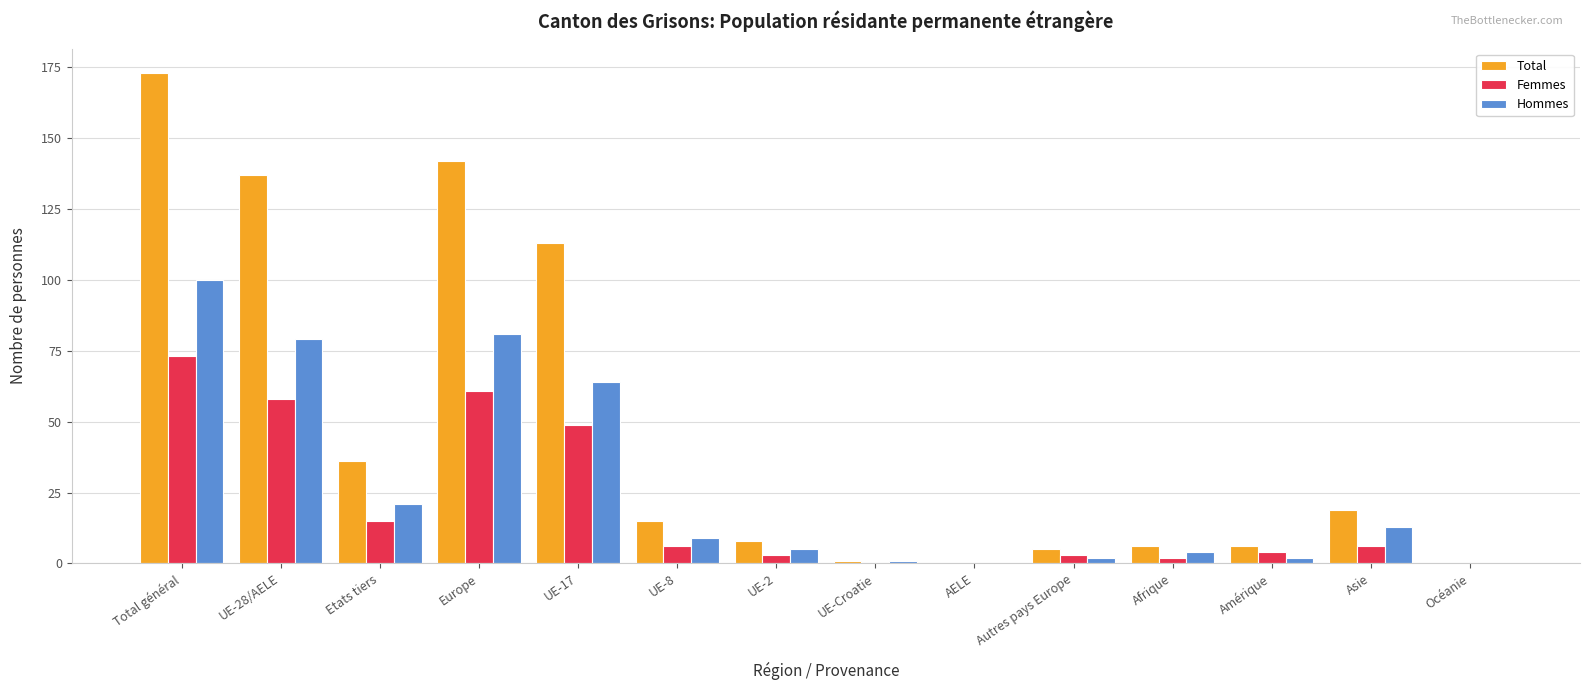

The Femmes series shows 25 at UE-28/AELE. True or false?

False